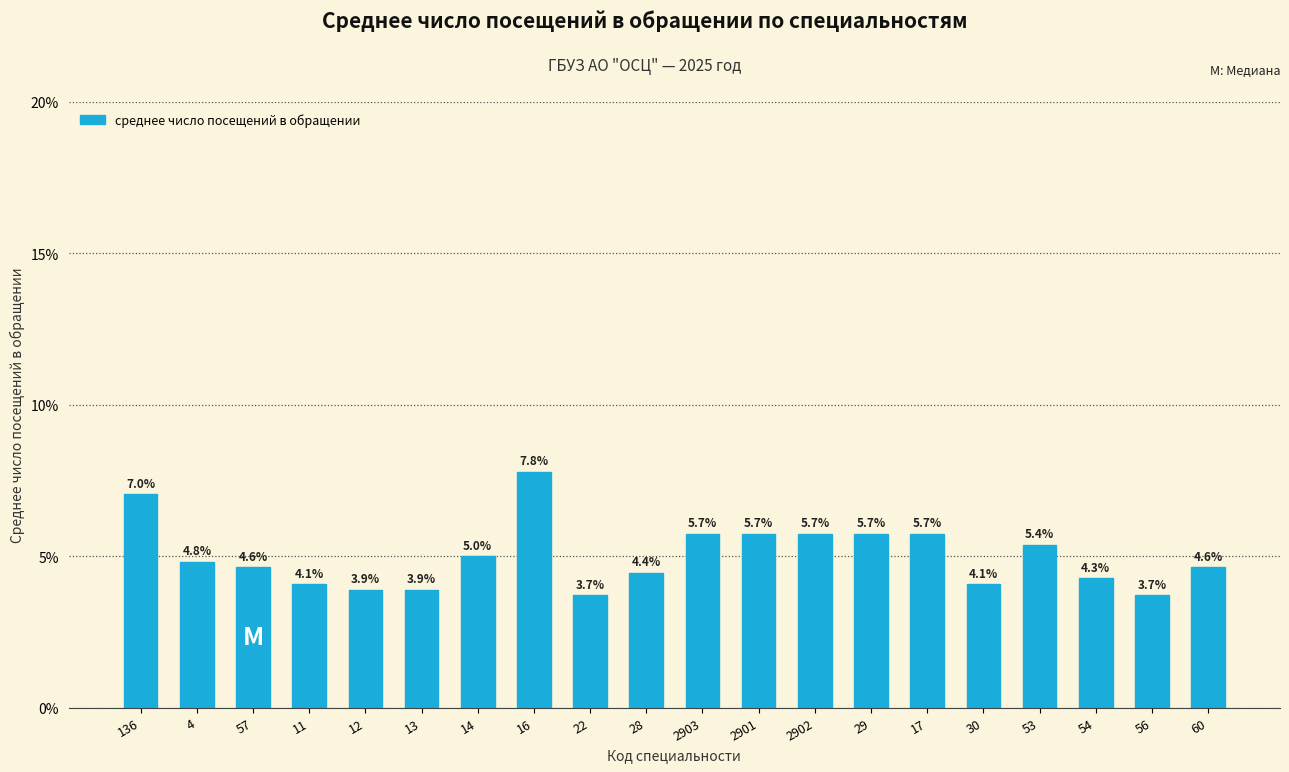

Reading right to left, list all the values displayed in this chart.

4.6	3.7	4.3	5.4	4.1	5.7	5.7	5.7	5.7	5.7	4.4	3.7	7.8	5.0	3.9	3.9	4.1	4.6	4.8	7.0